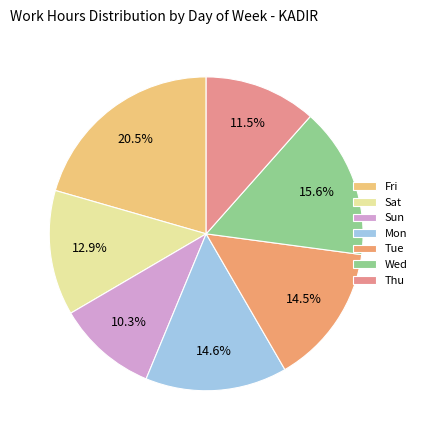

Count the number of slices in the pie.

7